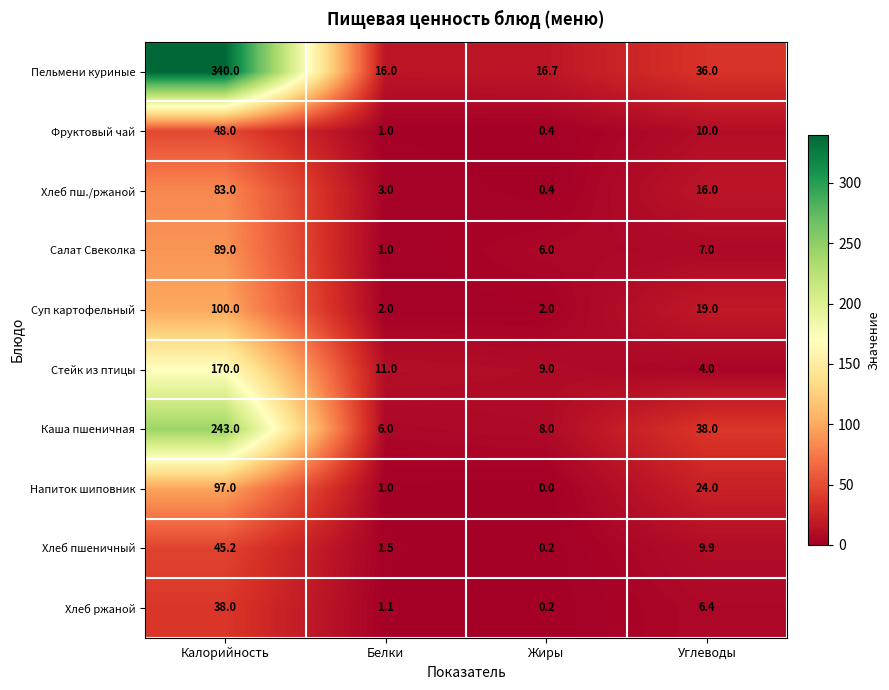

Which label corresponds to the largest value in the chart?

Калорийность